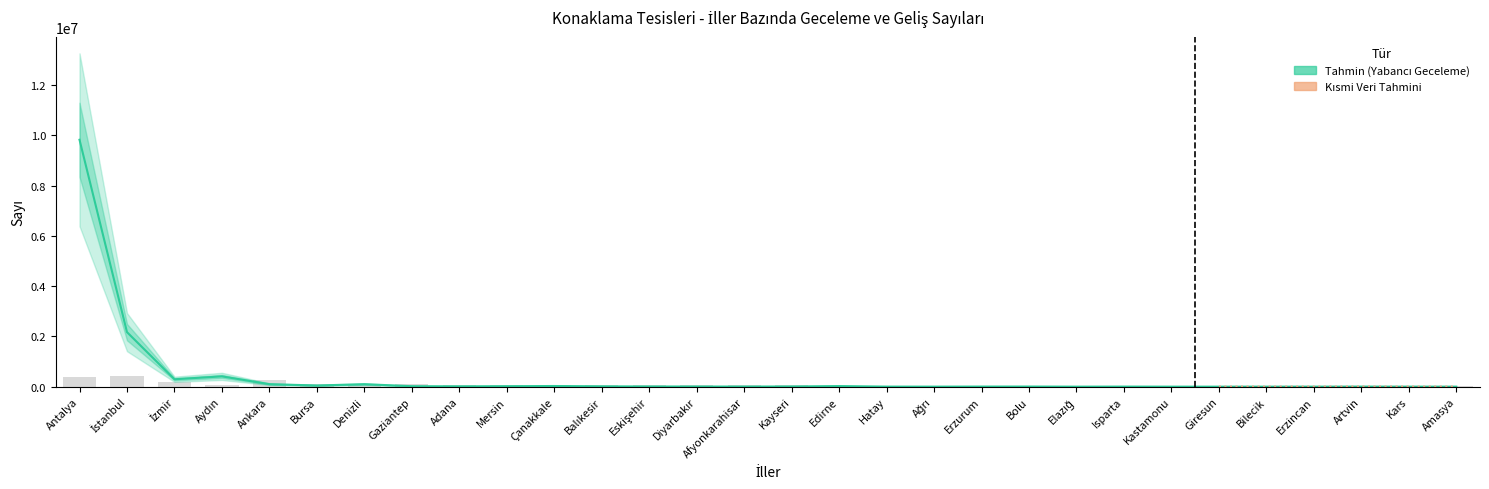

Is the value of Yabancı Geliş at Hatay greater than the value of Yerli Geliş at Kastamonu?

No